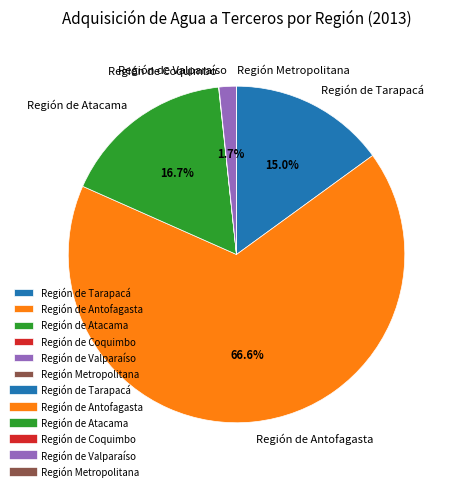

Which category accounts for the majority?

Región de Antofagasta